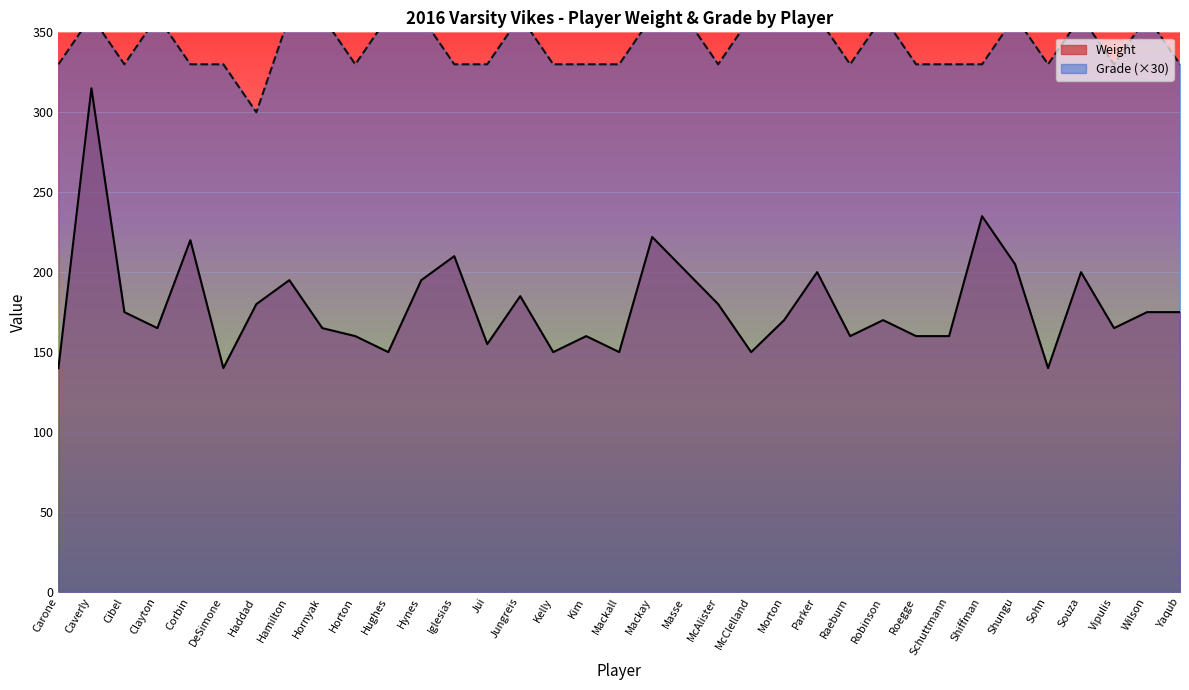

The value of Grade at Masse is 91. True or false?

False